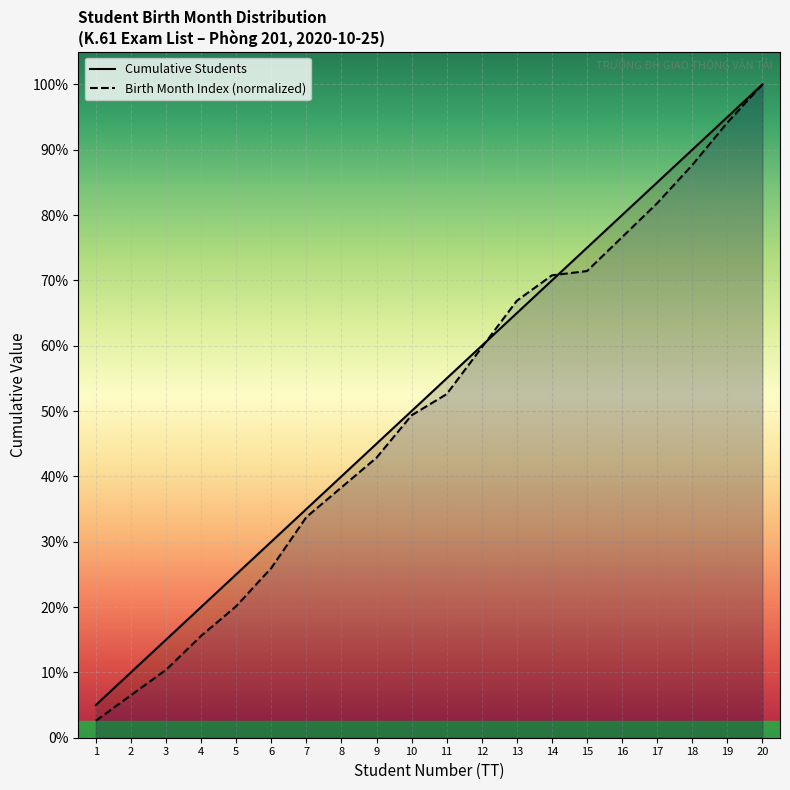

What are all the series names shown in the legend?

Cumulative Students, Birth Month Index (normalized)